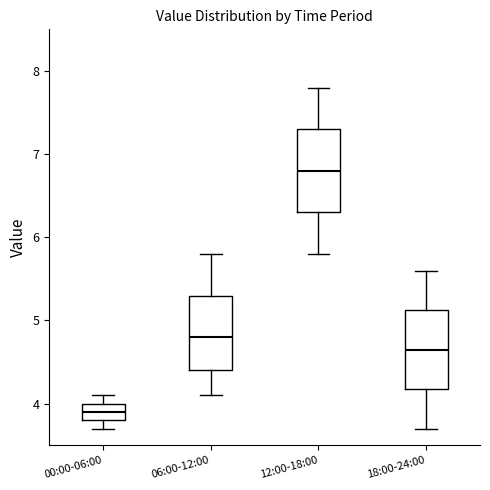

Reading left to right, transcribe this box plot: for each box, give where its median line is, the range the box spans, and where its two whiskers end, as read against the y-axis. The values are not printed on the chart, so give them approximately, as read against the axis.

00:00-06:00: median 3.9, box 3.8 to 4.0, whiskers 3.7 to 4.1
06:00-12:00: median 4.8, box 4.4 to 5.3, whiskers 4.1 to 5.8
12:00-18:00: median 6.8, box 6.3 to 7.3, whiskers 5.8 to 7.8
18:00-24:00: median 4.7, box 4.2 to 5.1, whiskers 3.7 to 5.6